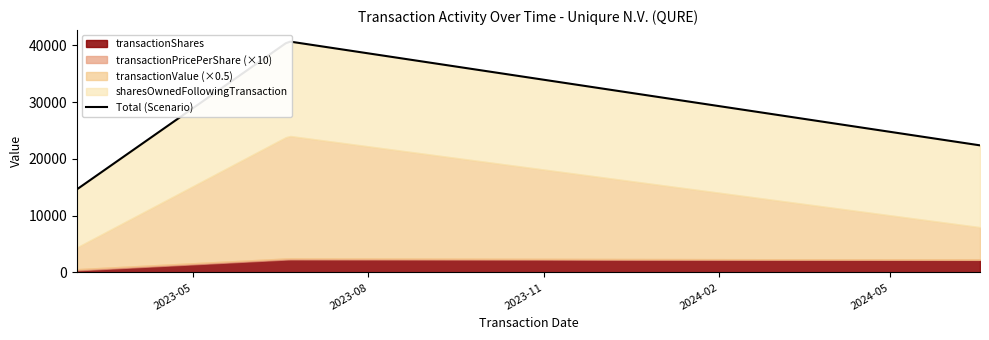

Rank the series at 2023-06-20 from lowest to highest value.

transactionPricePerShare, transactionShares, sharesOwnedFollowingTransaction, transactionValue